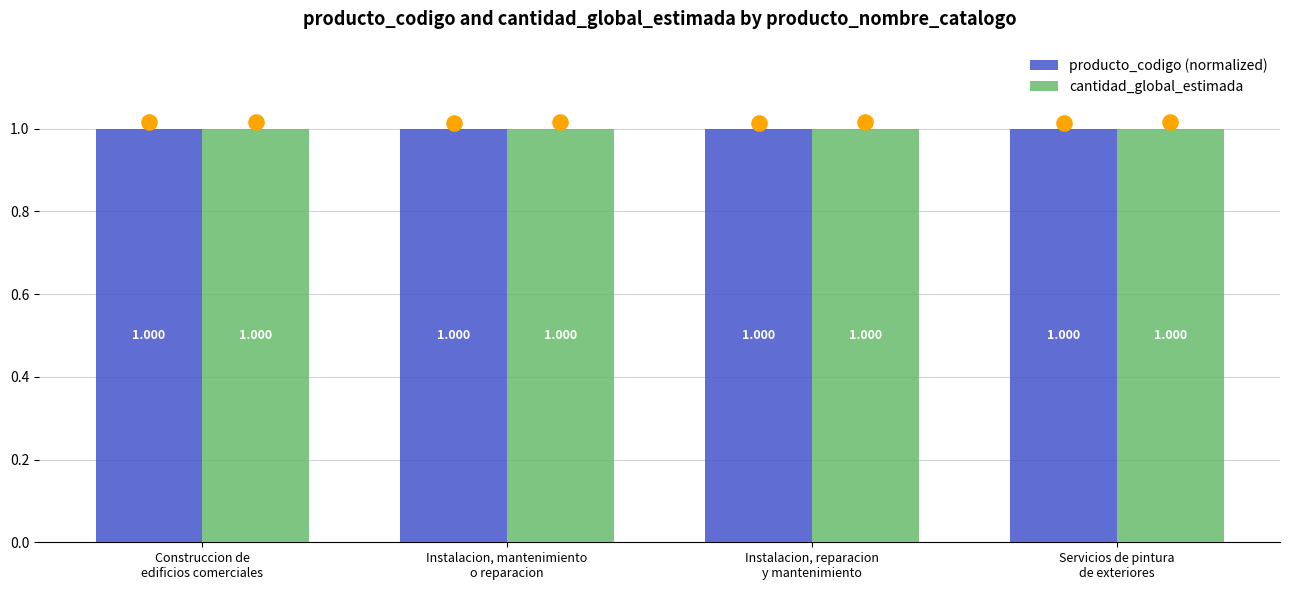

Which series has the largest total across all categories?

cantidad_global_estimada